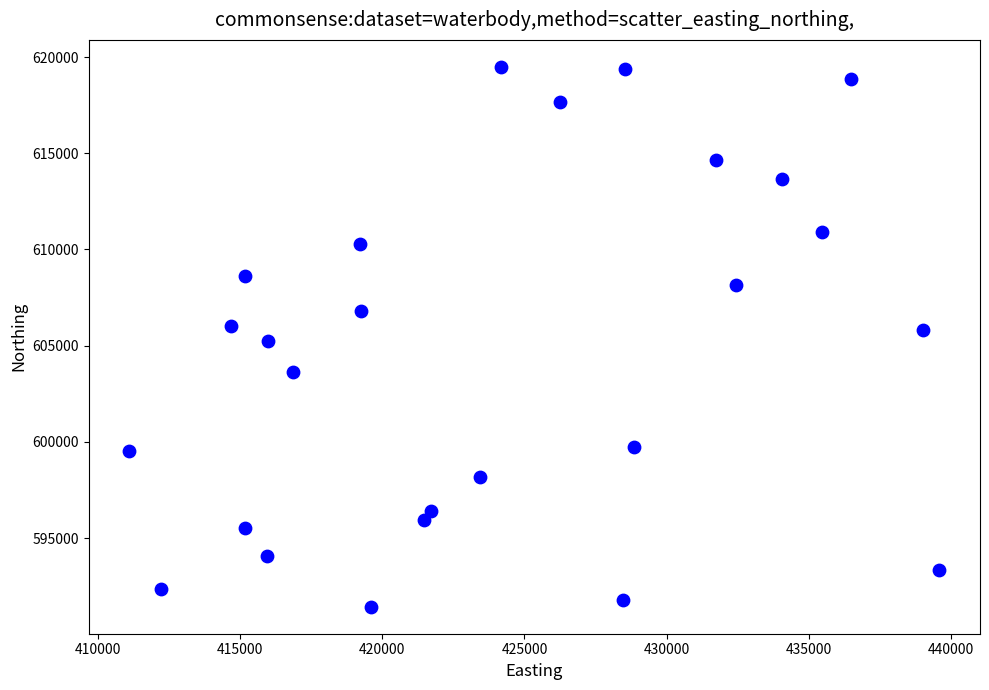

What is the range of X values (max minus min)?

28479.8